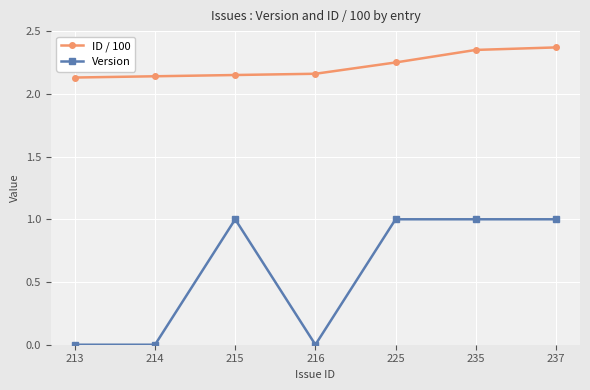

Which series changed the most between 216 and 237?

Version